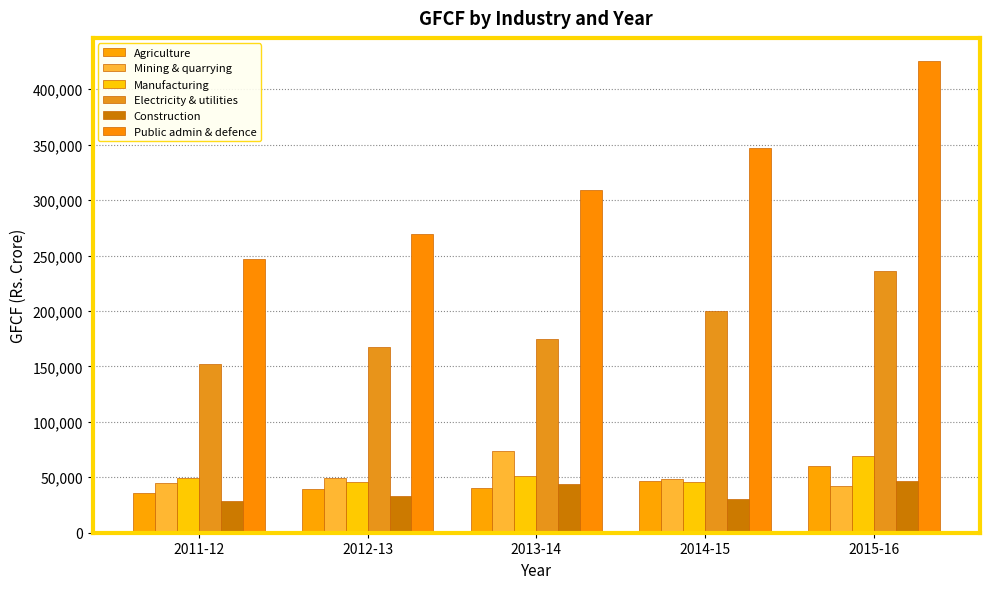

What is the label of the 1st bar from the right?

2015-16